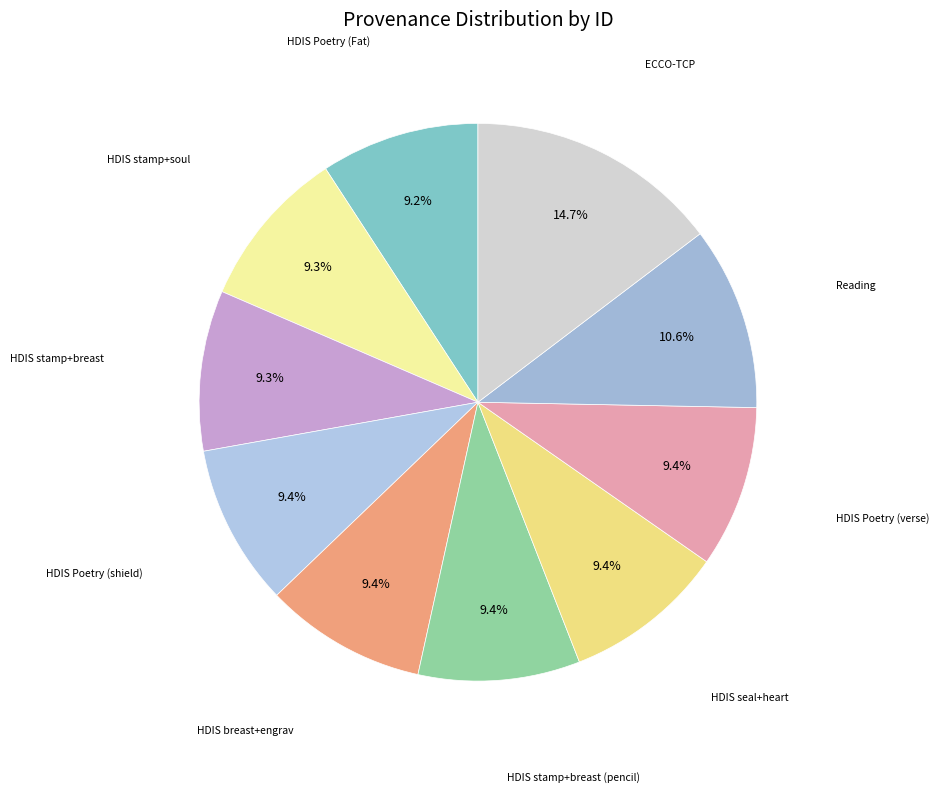

Rank the categories by value from highest to lowest.

ECCO-TCP, Reading, Searching in HDIS (Poetry) verse, Searching seal and heart in HDIS, Searching stamp and breast pencil, Searching breast and engrav in HDIS, Searching in HDIS (Poetry) shield, Searching stamp and breast in HDIS, Searching stamp and soul in HDIS, Searching in HDIS (Poetry)